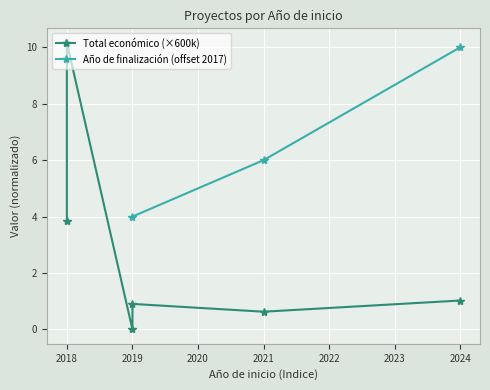

At which label does Año de finalización (offset 2017) first exceed 4?

2021